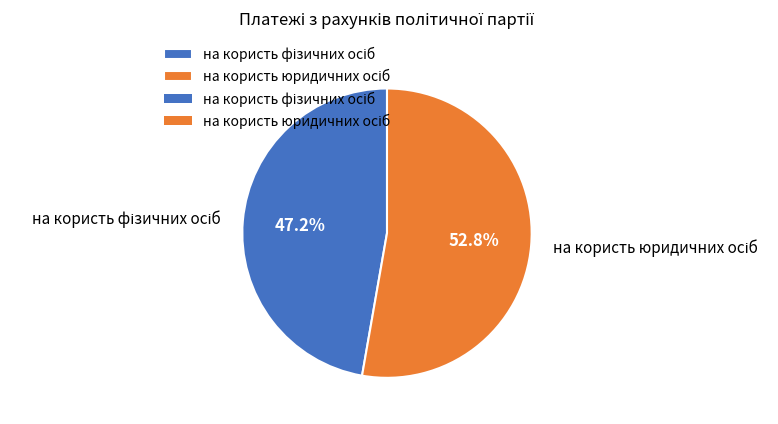

Is there any slice that represents more than half of the pie?

Yes